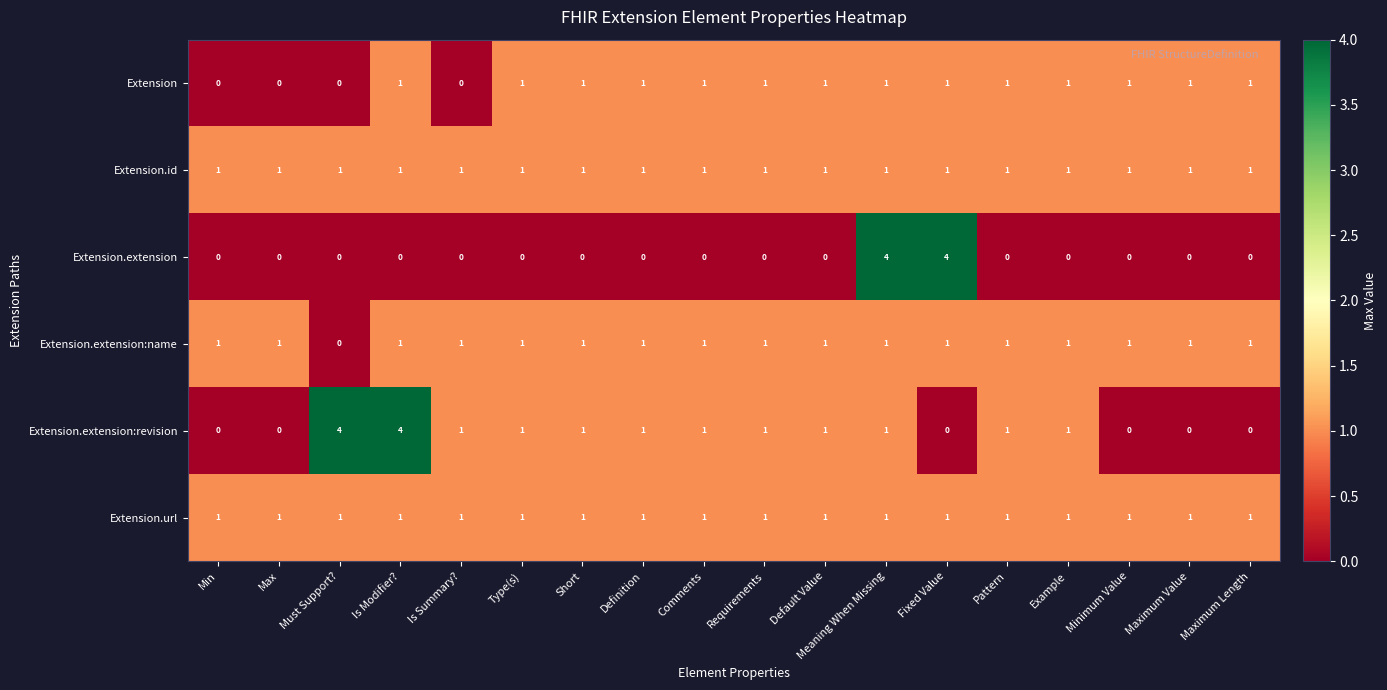

Is it true that Extension.extension equals 0 at Is Modifier??

True